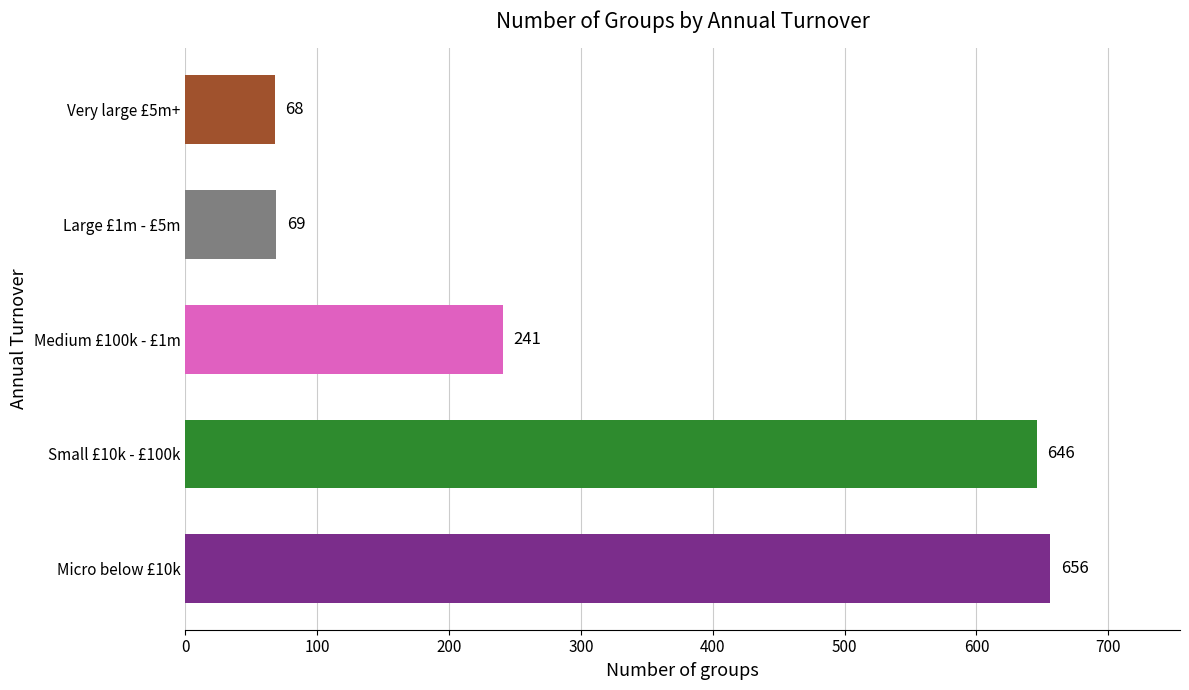

Reading bottom to top, list all the values displayed in this chart.

656	646	241	69	68